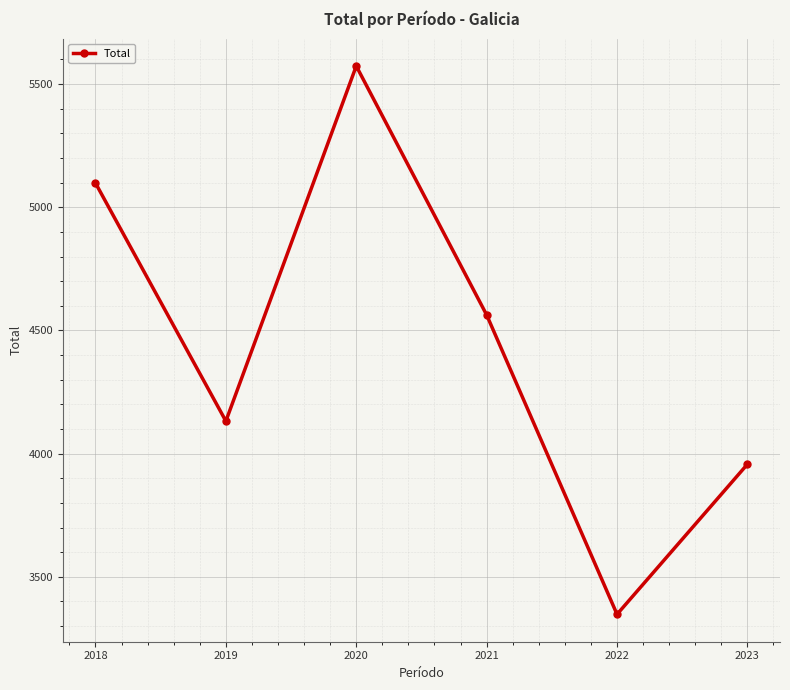

Where is the first local minimum?

2019